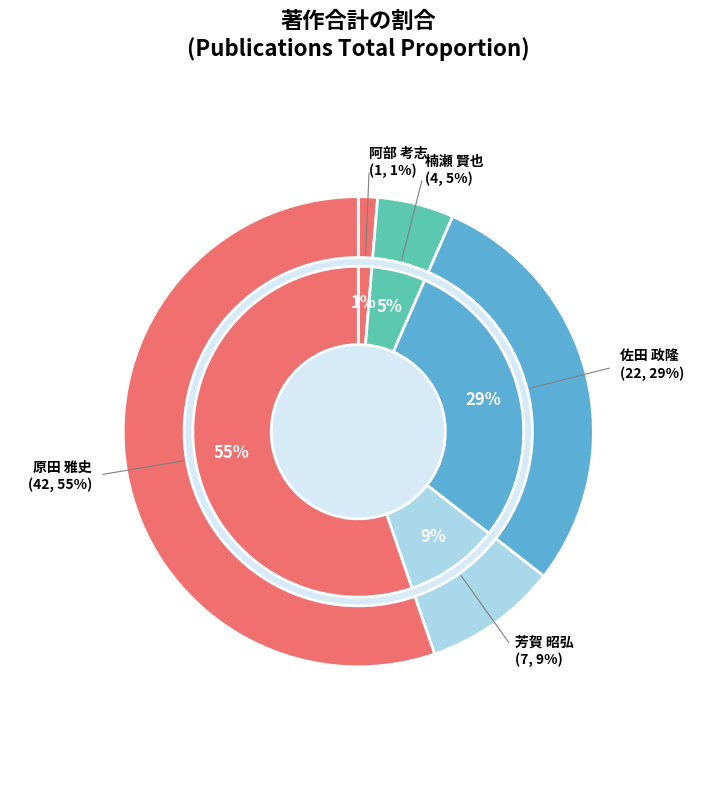

What percentage is NOT represented by 芳賀 昭弘?

90.8%